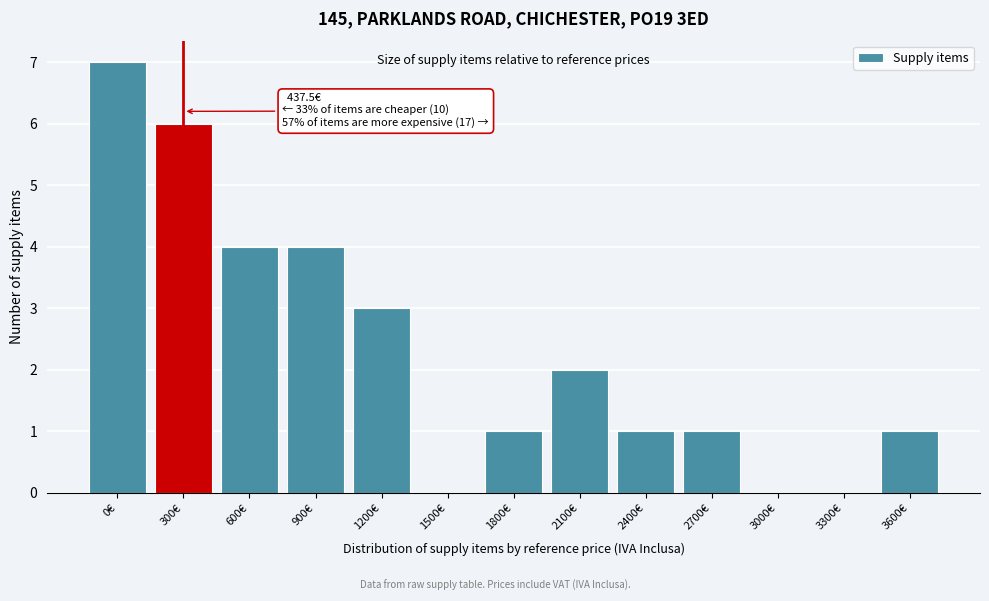

Reading right to left, extract all data points from this chart.

3600€=1	3300€=0	3000€=0	2700€=1	2400€=1	2100€=2	1800€=1	1500€=0	1200€=3	900€=4	600€=4	300€=6	0€=7